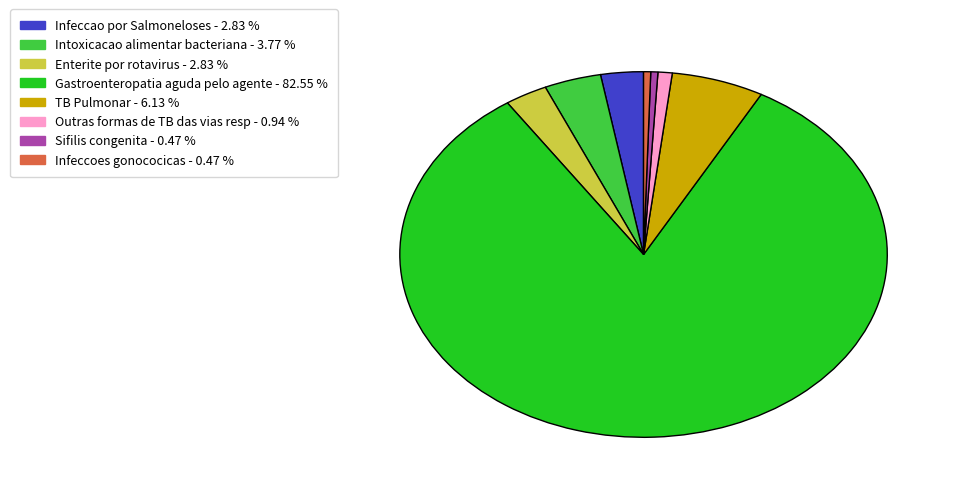

How many segments does this pie chart have?

8